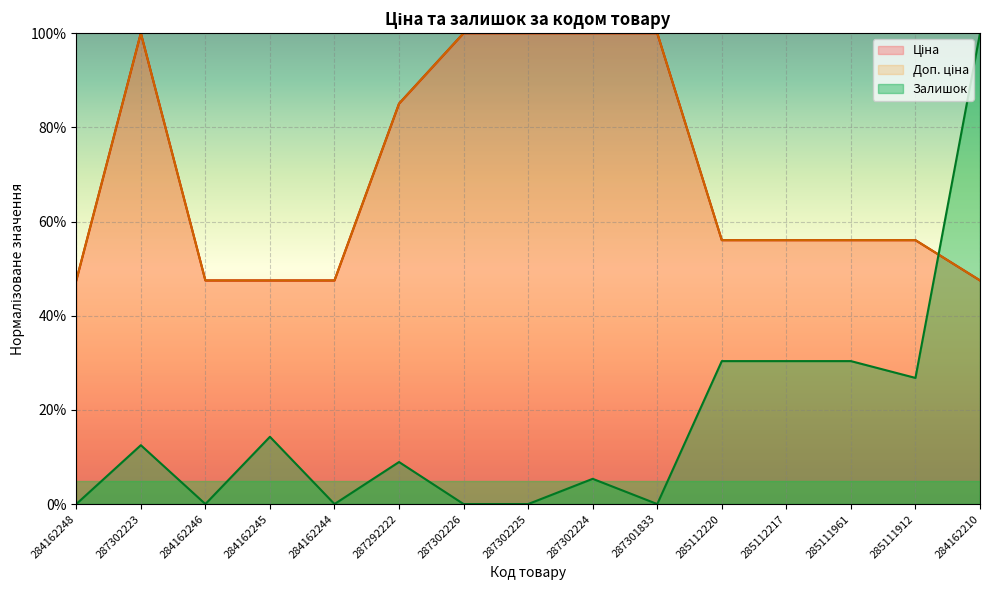

At how many categories does at least one series exceed 47?

15